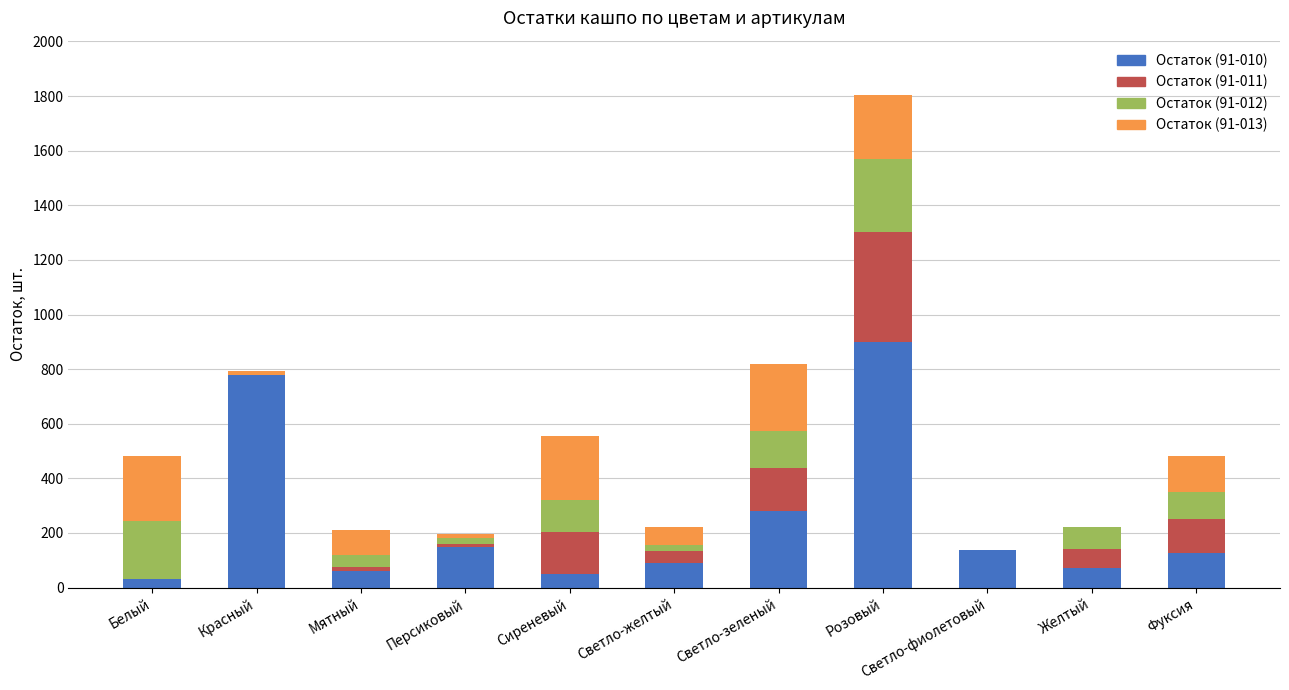

What is the total value across all series at Сиреневый?

555